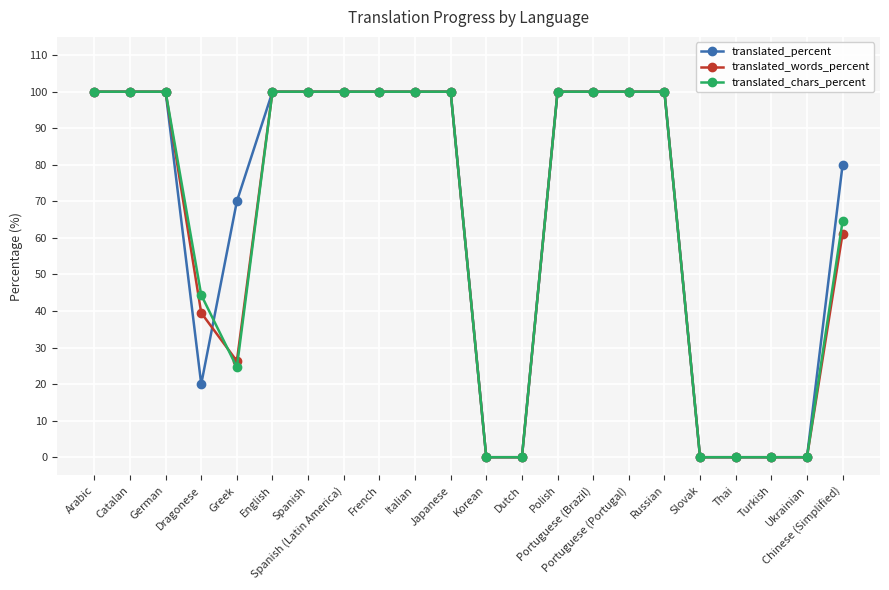

The value of translated_chars_percent at Catalan is 159.5. True or false?

False